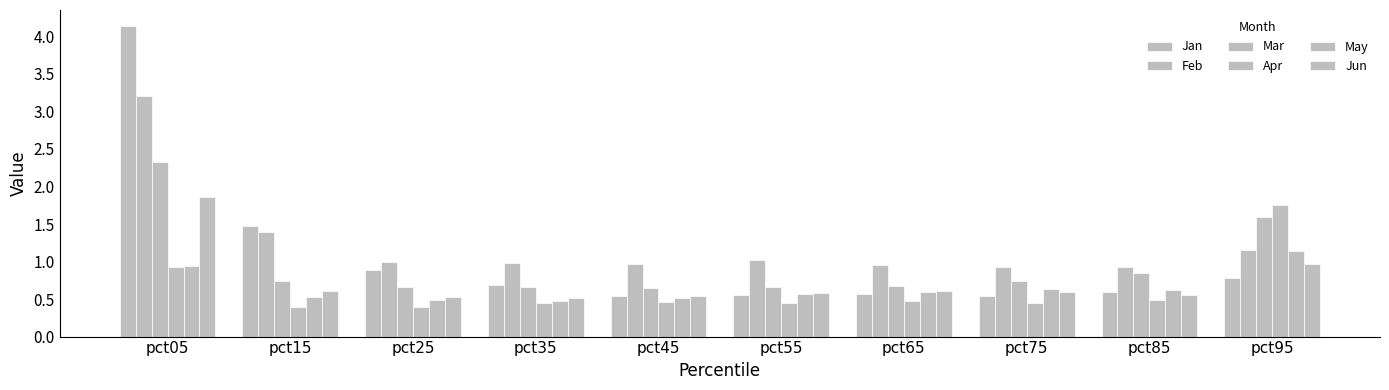

Which series has the largest range (max minus min)?

Jan